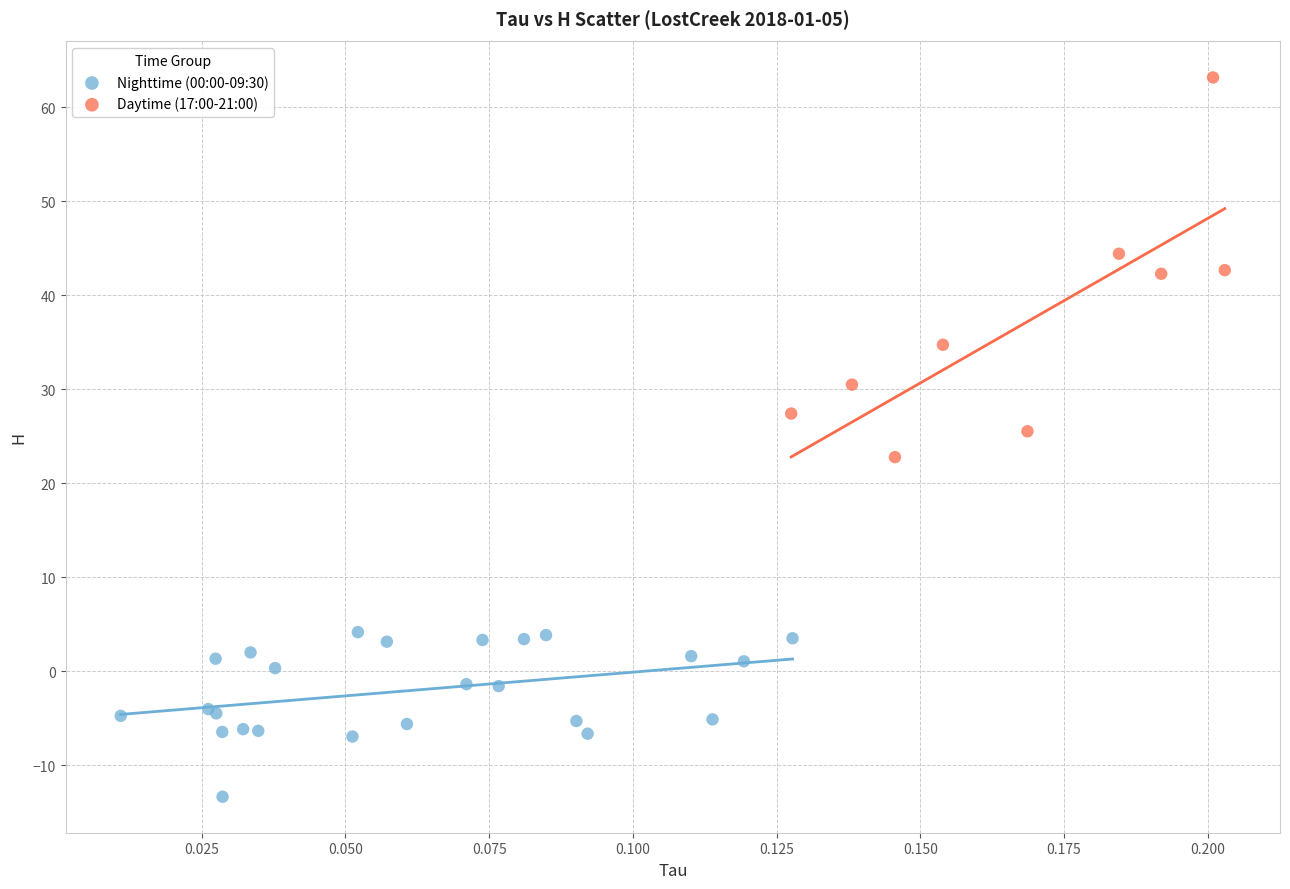

Which series contains the highest Y value?

Daytime (17:00-21:00)